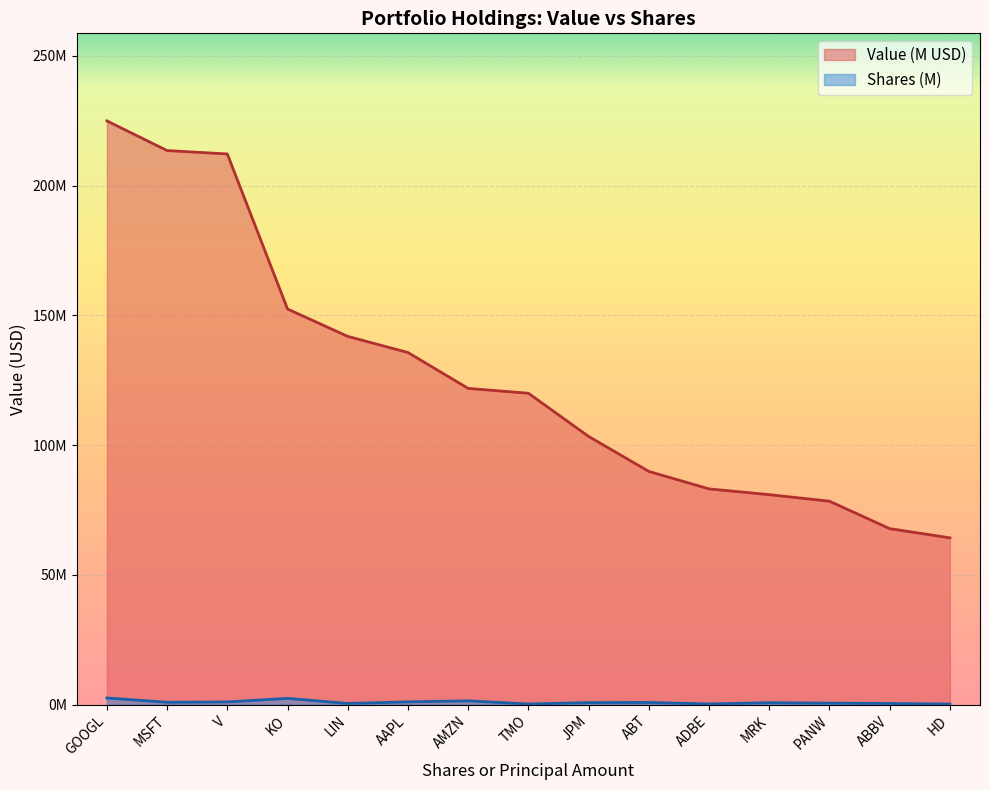

Which series has the largest total across all categories?

Value (M USD)